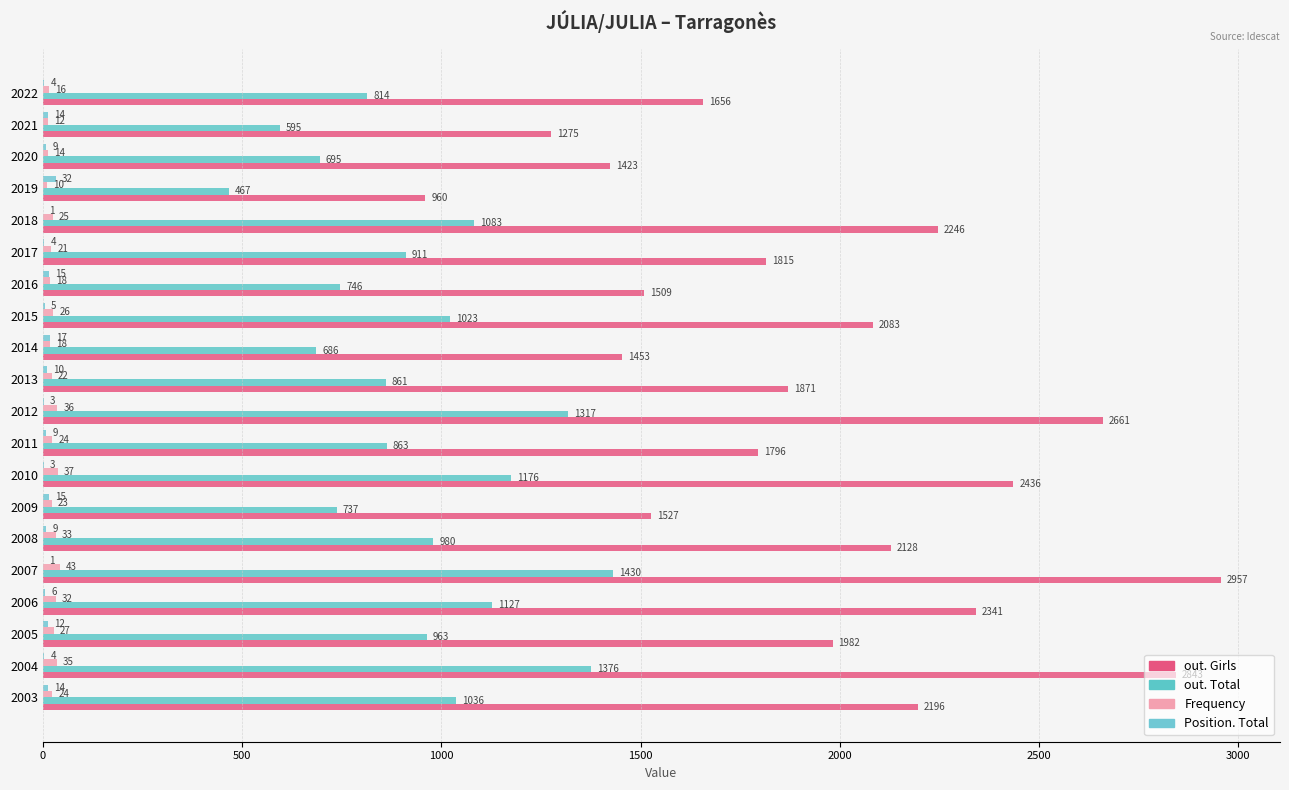

How many distinct data groups are displayed?

4